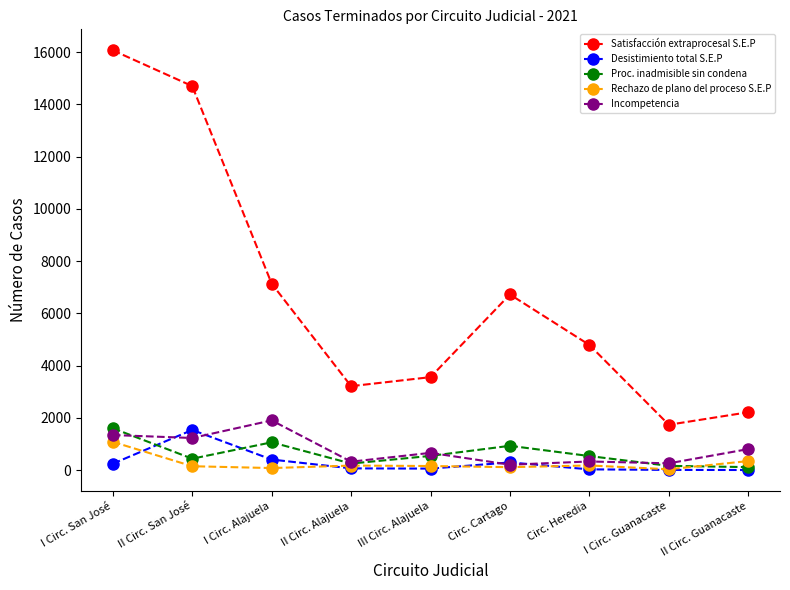

What is the label of the 6th point from the right?

II Circ. Alajuela